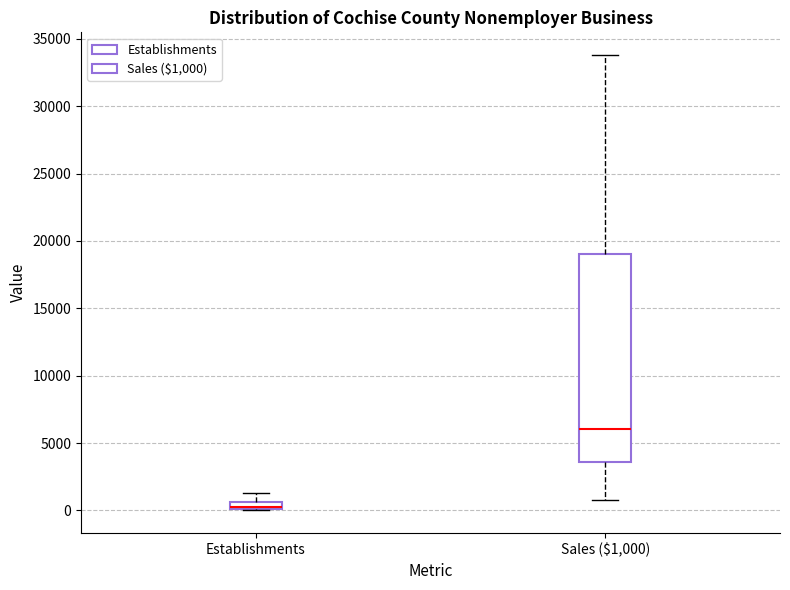

Where does the upper whisker of the box for Establishments end on the y-axis? The values are not printed on the chart, so give them approximately, as read against the axis.

1500